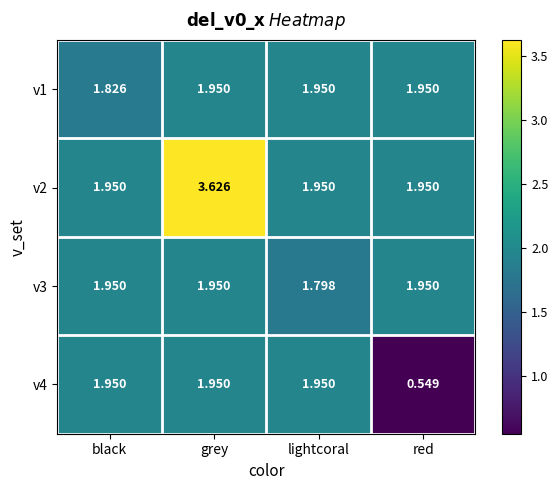

Which label corresponds to the smallest value in the chart?

red